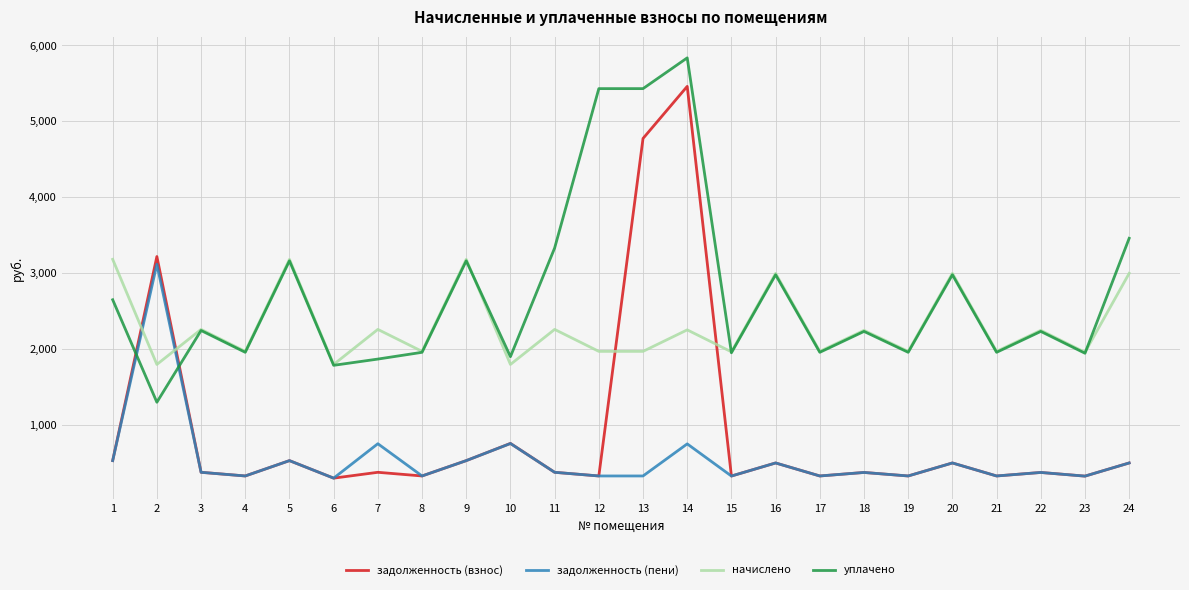

True or false: задолженность (взнос) has more than 0 points higher than both neighbors.

True